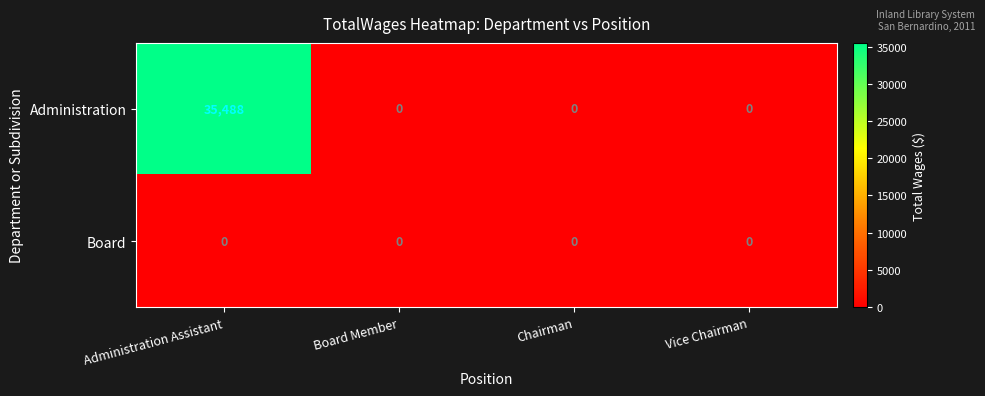

Rank the series by their average value, from highest to lowest.

Administration, Board